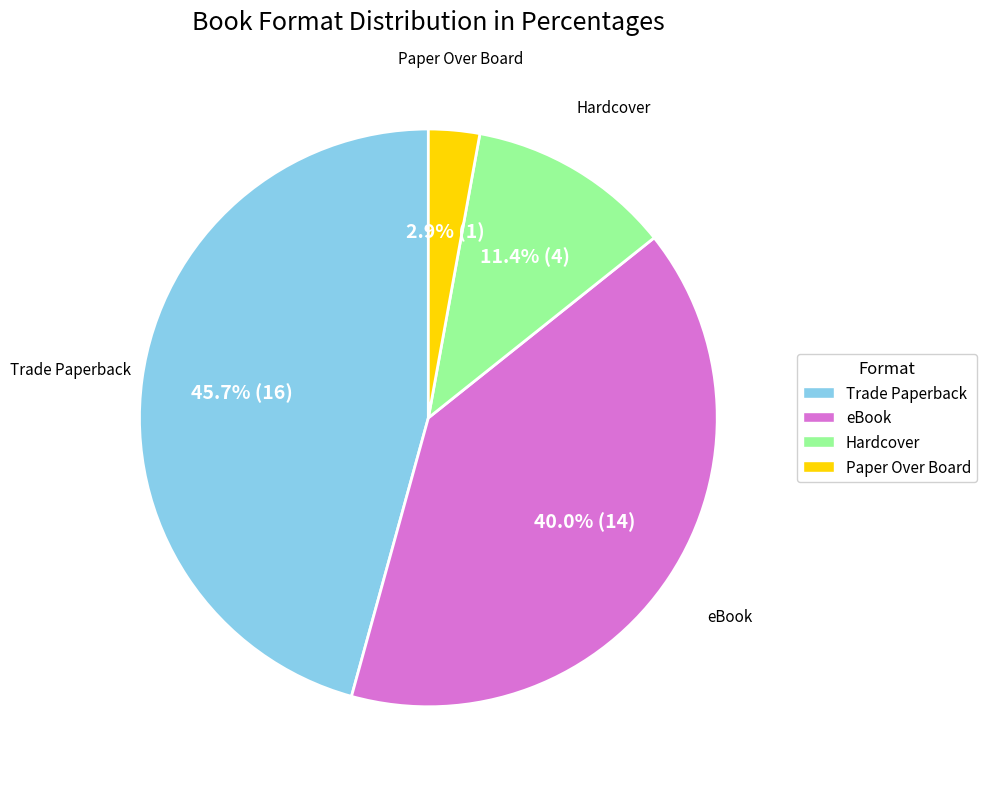

What portion of the pie excludes Hardcover?

88.6%